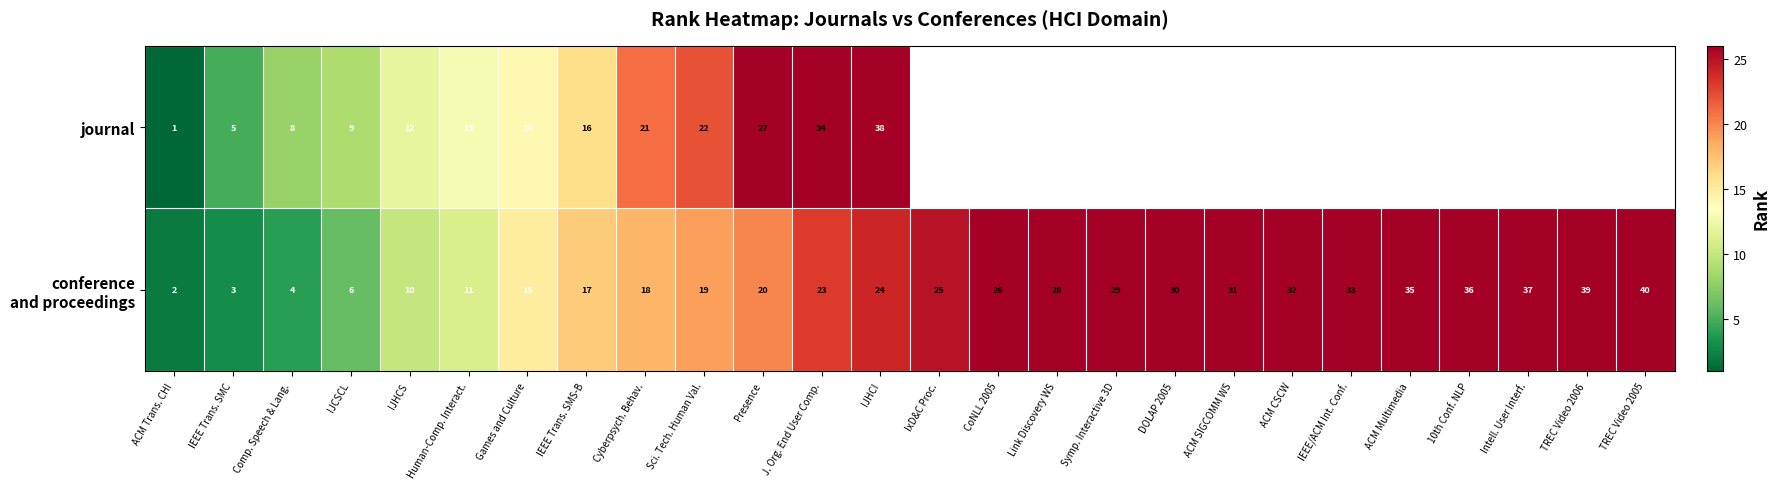

Which has a higher value, DOLAP 2005 or TREC Video 2006?

TREC Video 2006